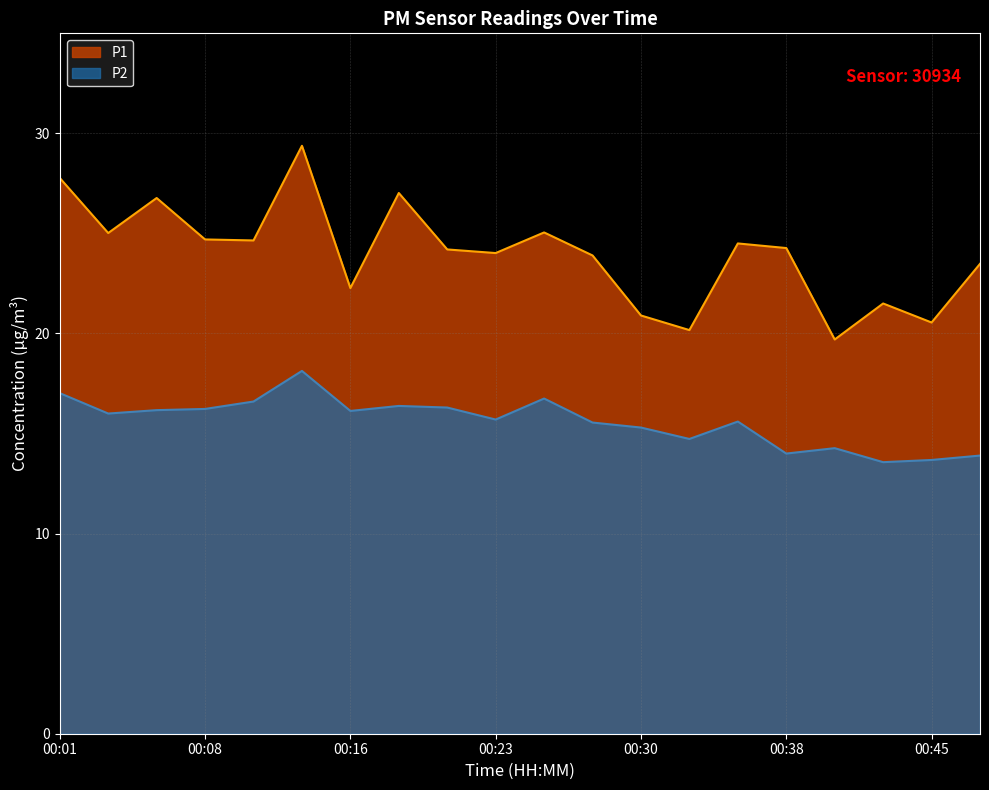

What is the average value of the P1 series?

24.0